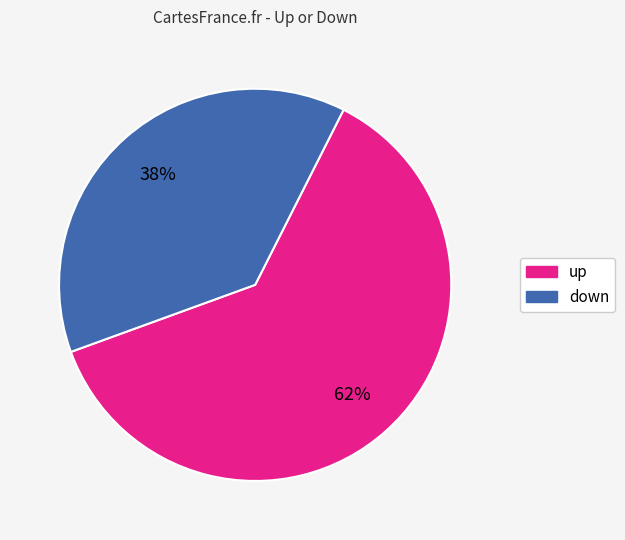

To the nearest percent, what percentage of the pie is up?

62%